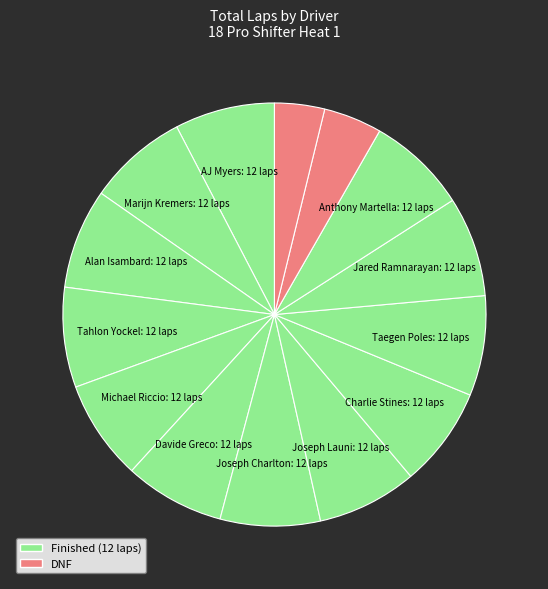

Which slice is the smallest?

Gavin Bayliff